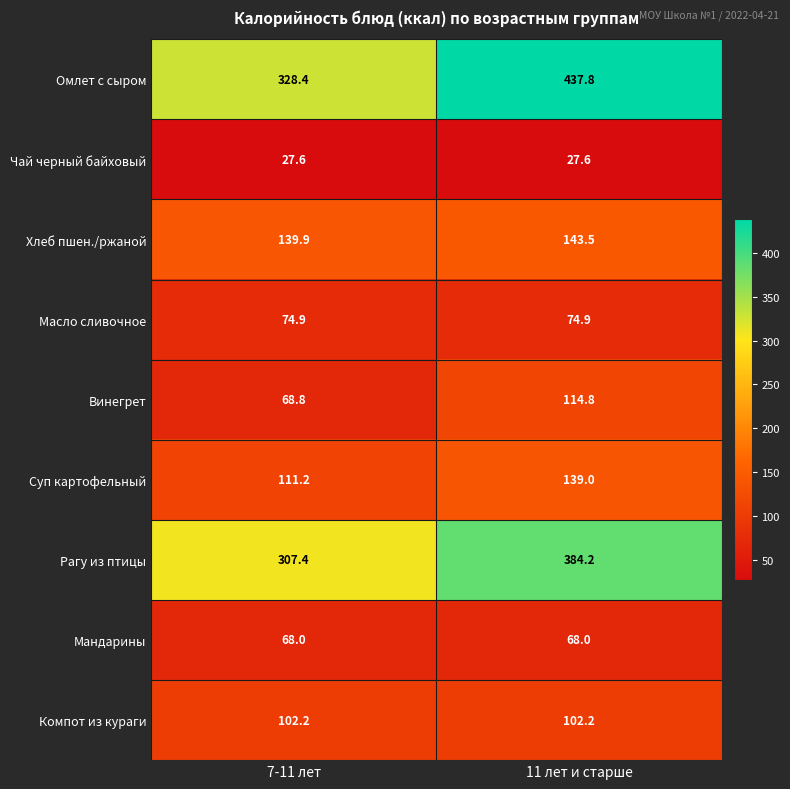

Read the Омлет с сыром value at 7-11 лет.

328.4